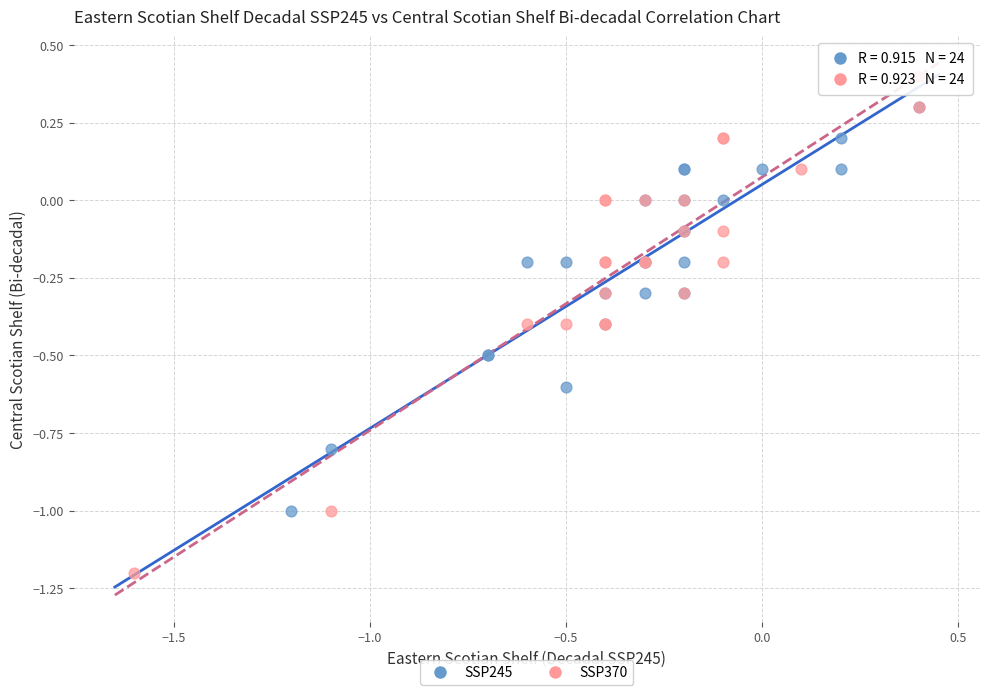

Which series contains the highest Y value?

SSP370